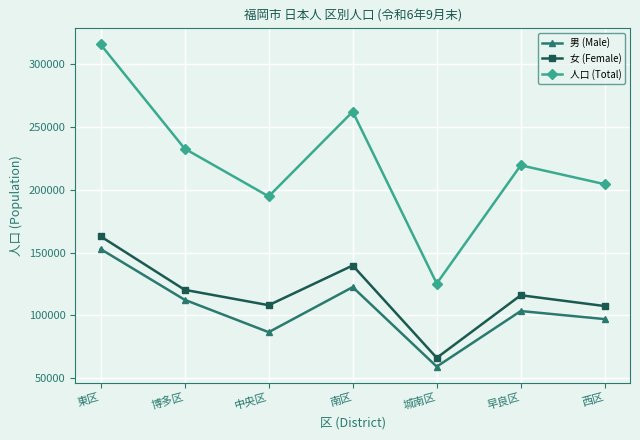

The value of 男 (Male) at 中央区 is 86698. True or false?

True